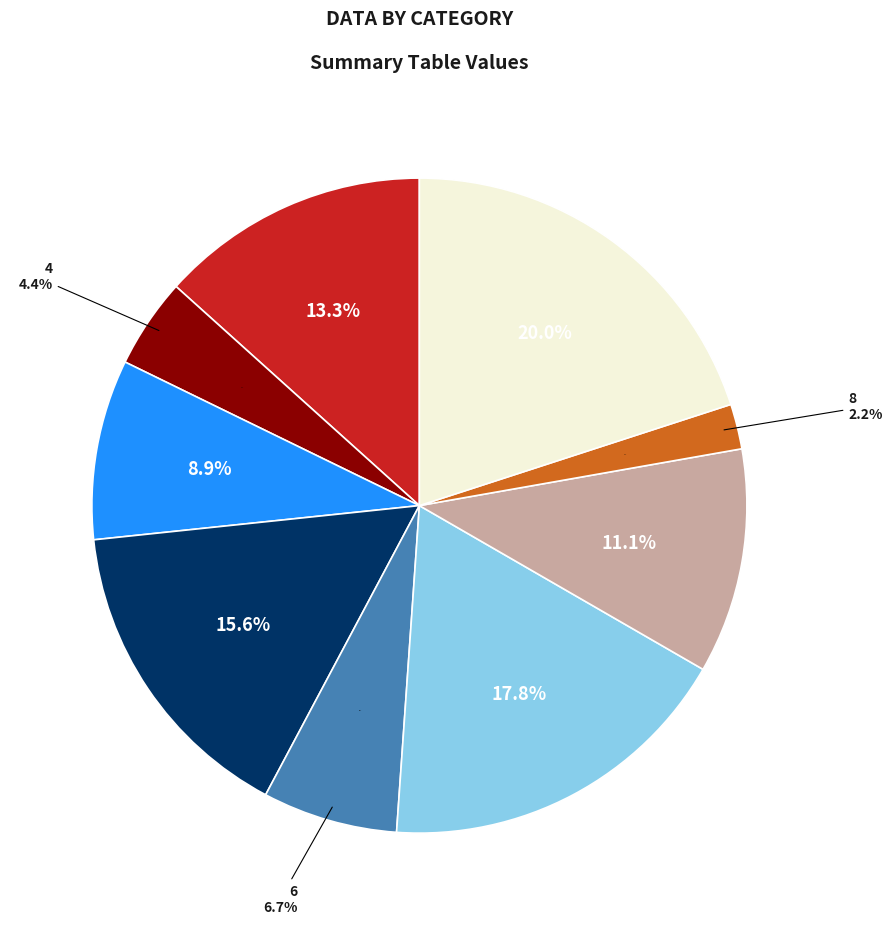

What is the change in value from 6 to 8?

-2